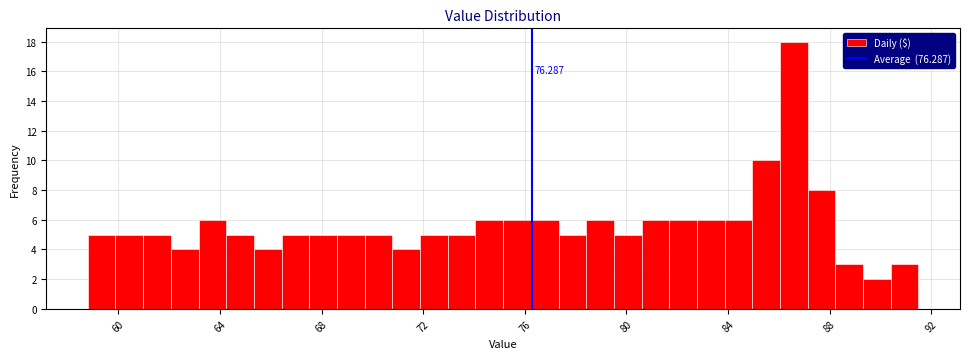

Read against the x-axis, roughly where is the centre of the tallest bar?

86.5